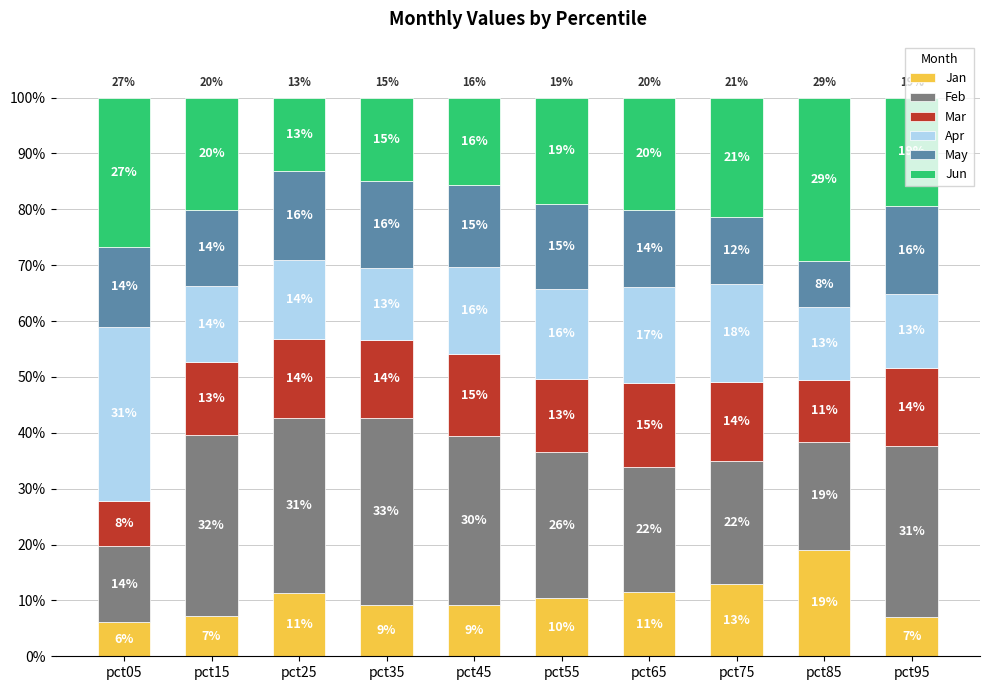

Which category has the lowest value in the Jan series?

pct05